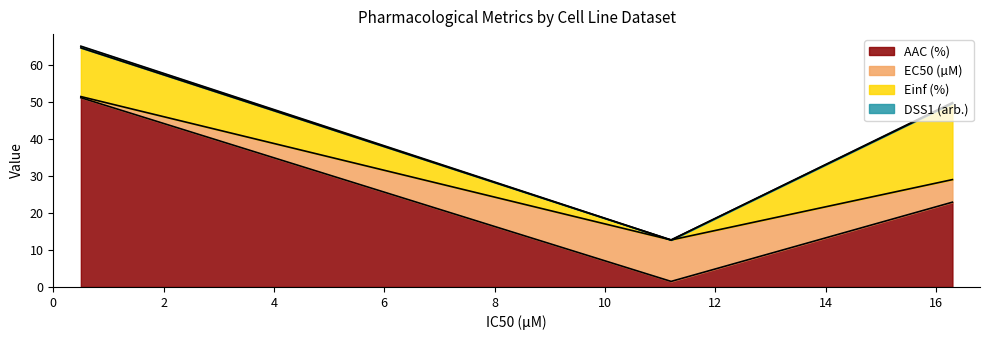

What is the highest value of the AAC (%) series?

51.1